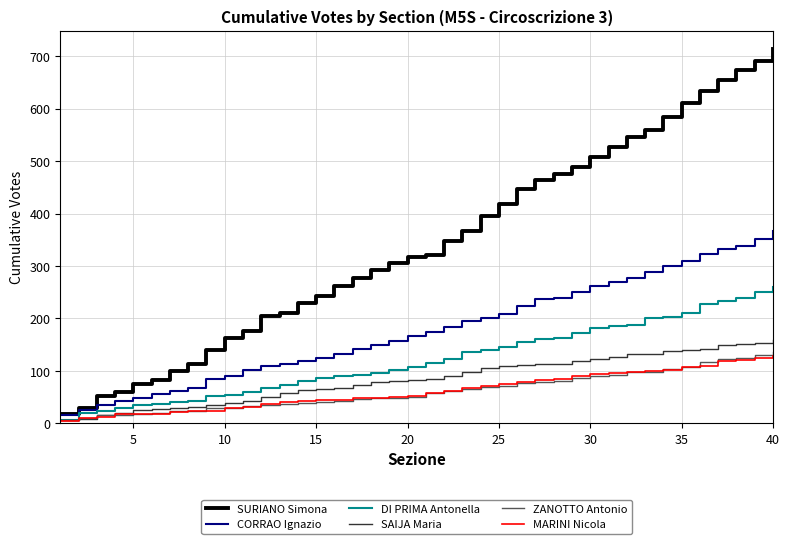

Which series has the widest spread of values?

SURIANO Simona